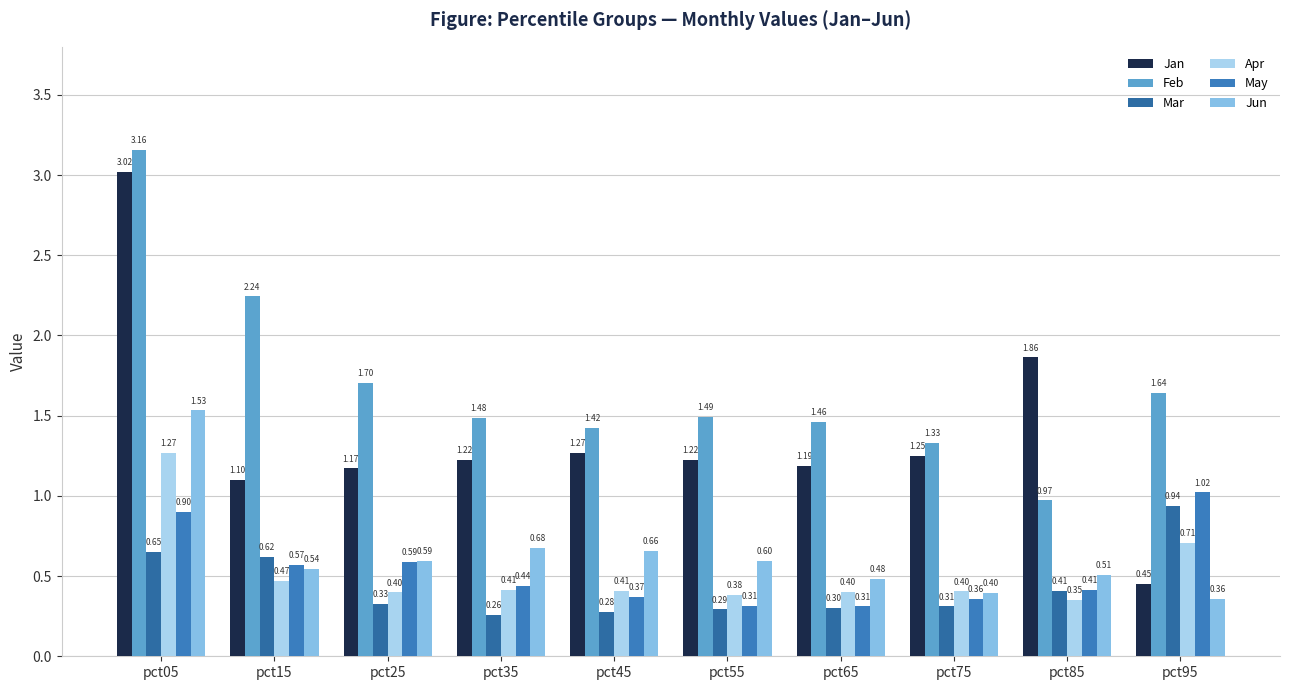

What are all the series names shown in the legend?

Jan, Feb, Mar, Apr, May, Jun